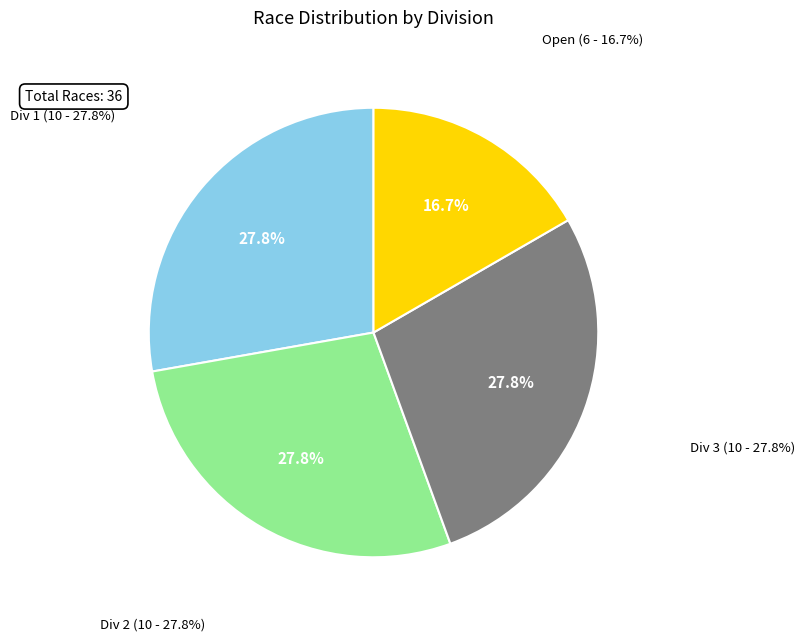

True or false: Div 2 accounts for 35% of the total.

False